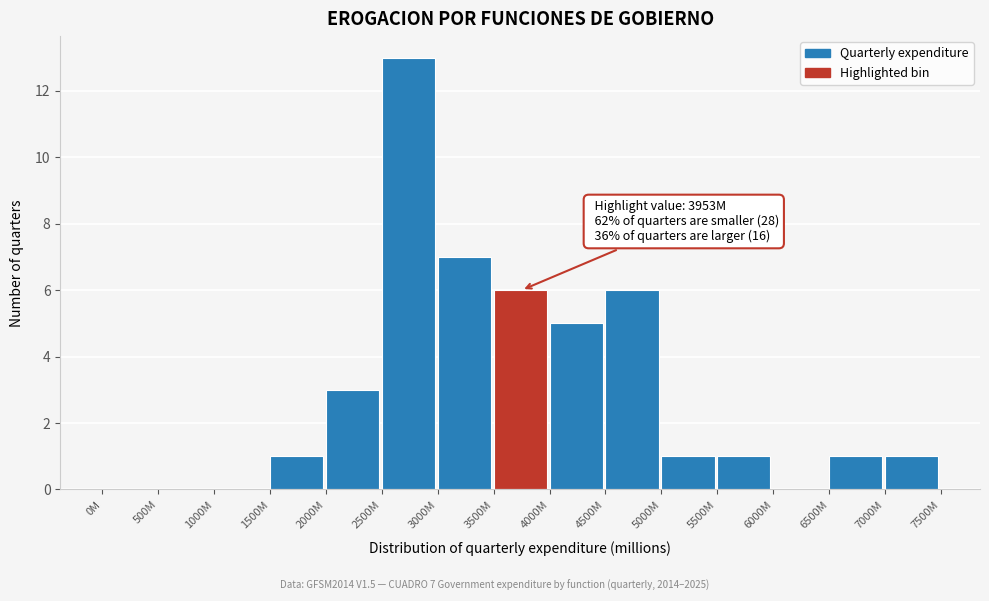

Reading right to left, list all the values displayed in this chart.

7000M=1	6500M=1	6000M=0	5500M=1	5000M=1	4500M=6	4000M=5	3500M=6	3000M=7	2500M=13	2000M=3	1500M=1	1000M=0	500M=0	0M=0